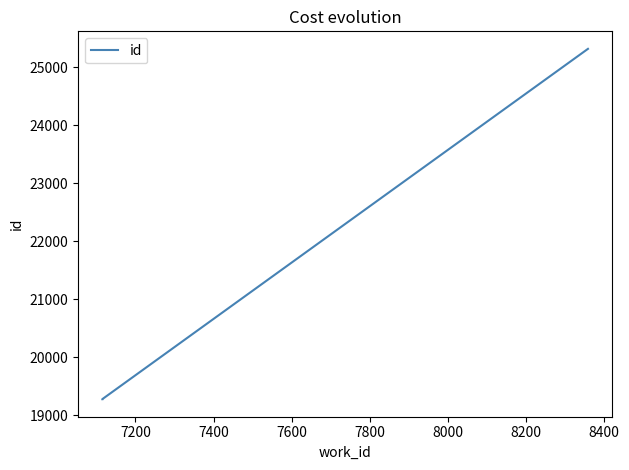

Is it true that the value at 7000 is 5132?

False